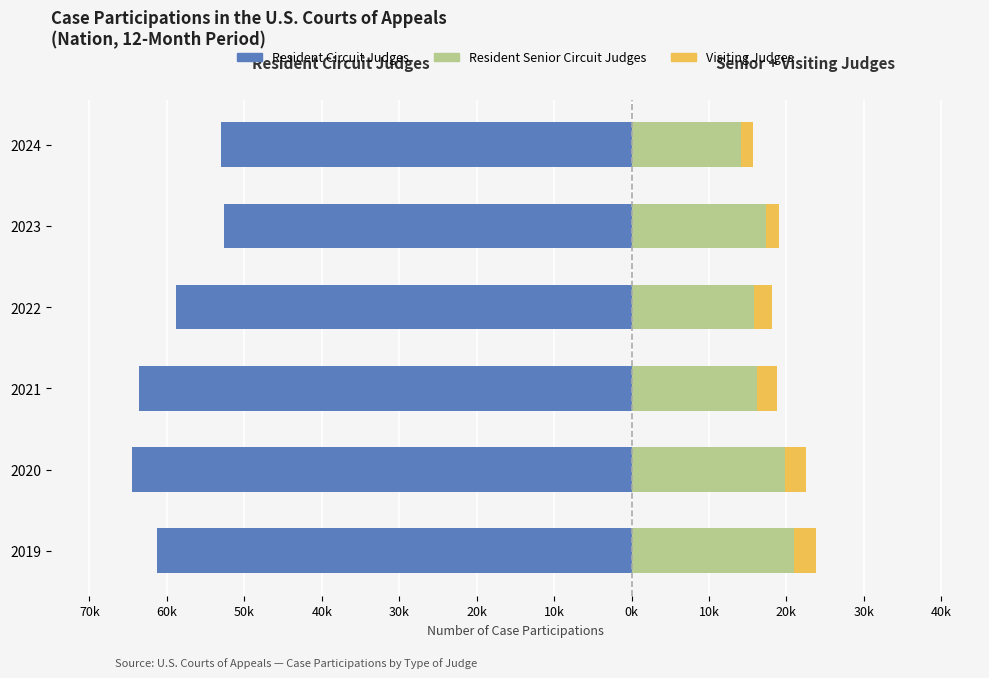

The value of Resident Circuit Judges at 2021 is -99079. True or false?

False